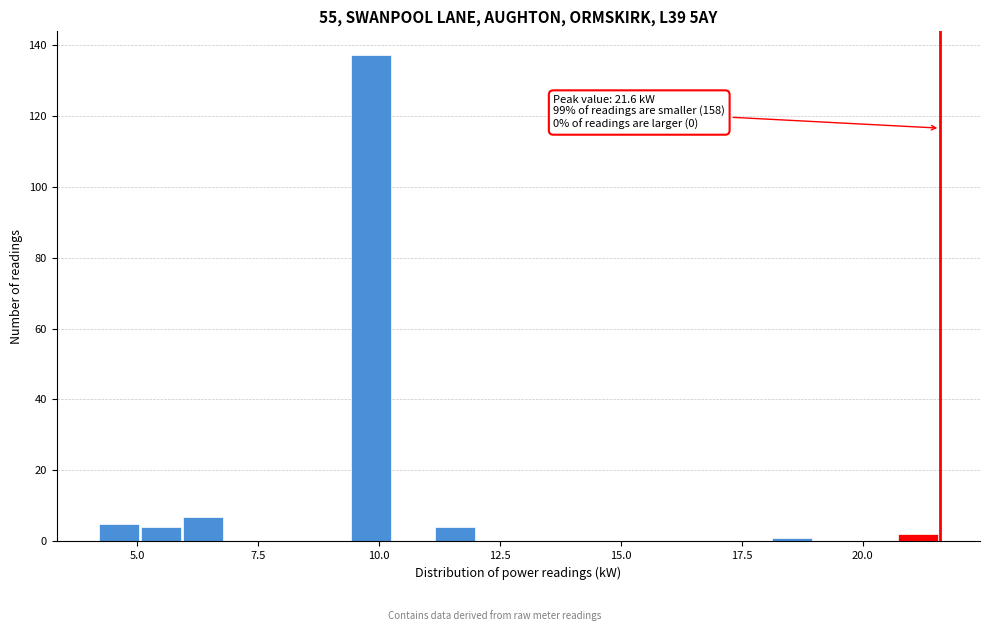

Read against the x-axis, roughly where is the centre of the tallest bar?

10.0